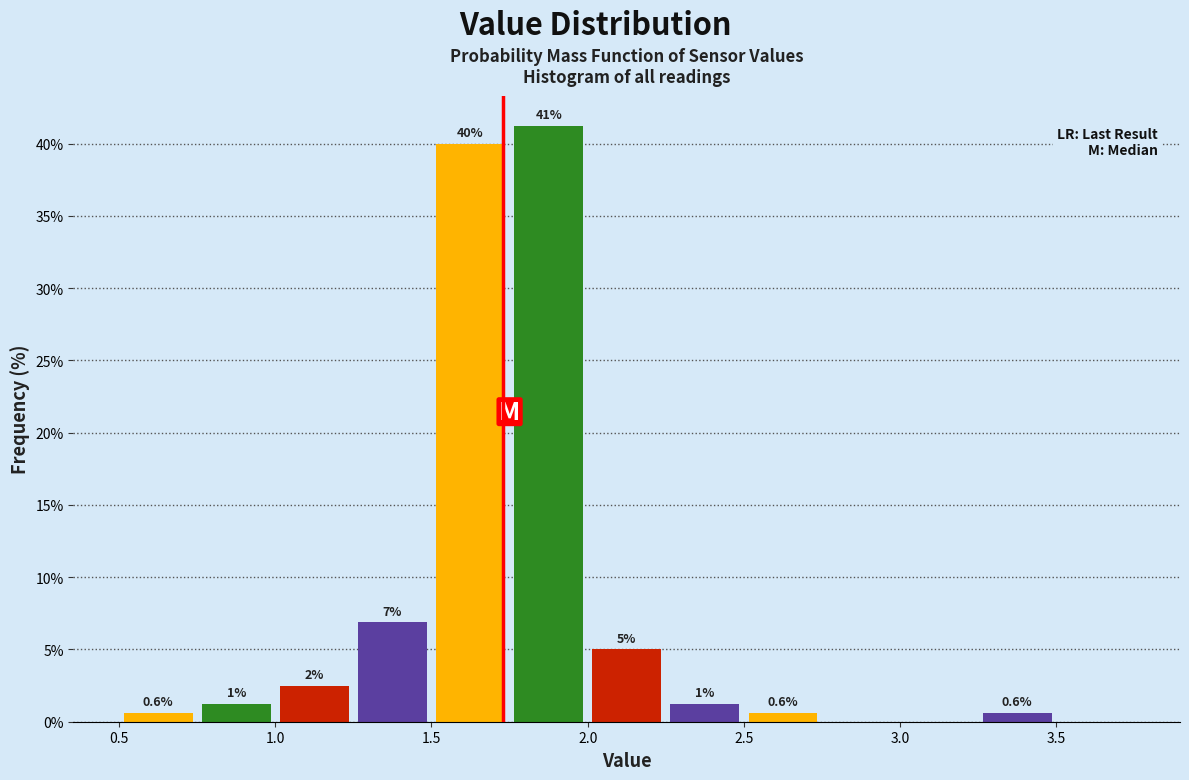

Over which range of the x-axis is the bar tallest?

1.75 to 2.00